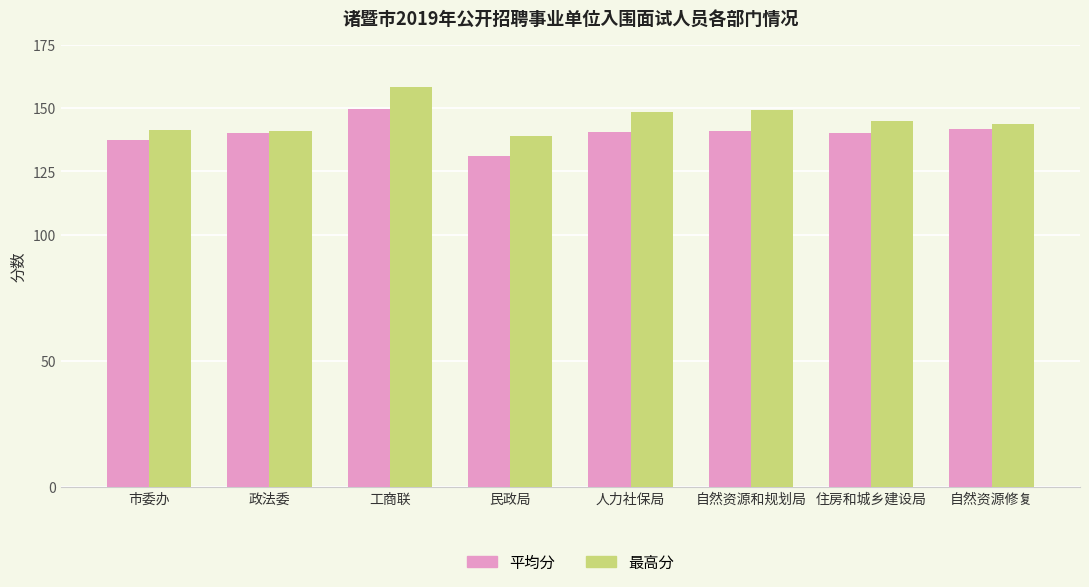

True or false: 最高分 has a value of 145.0 at 住房和城乡建设局.

True